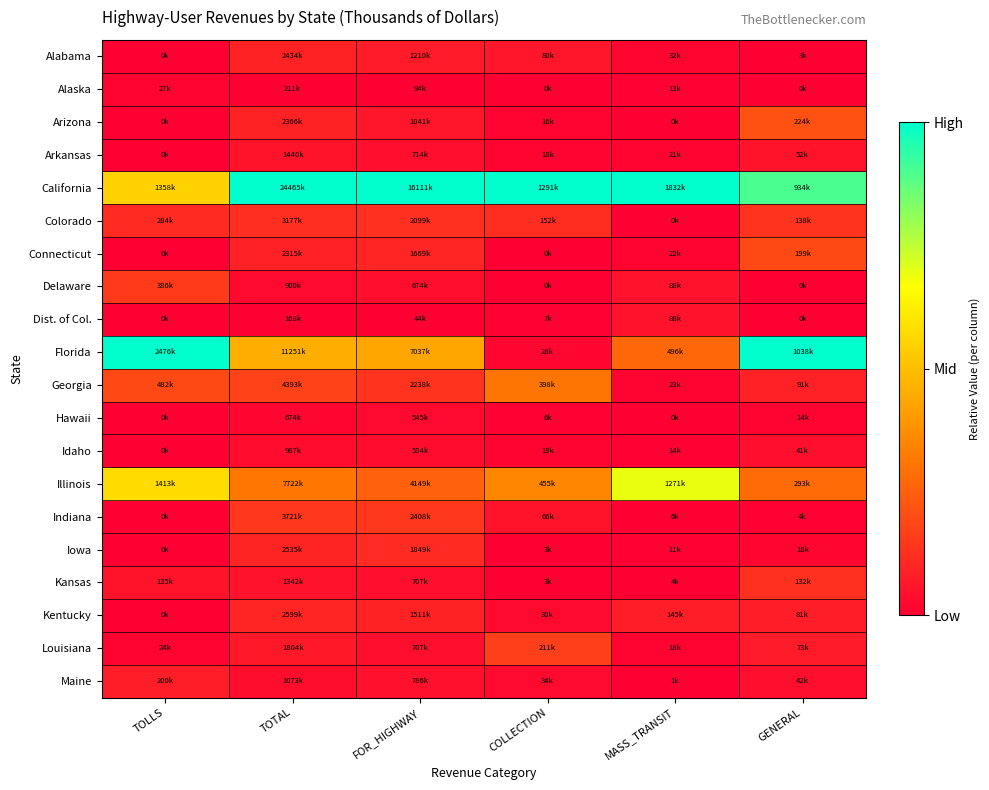

How many data points does each series have?

6